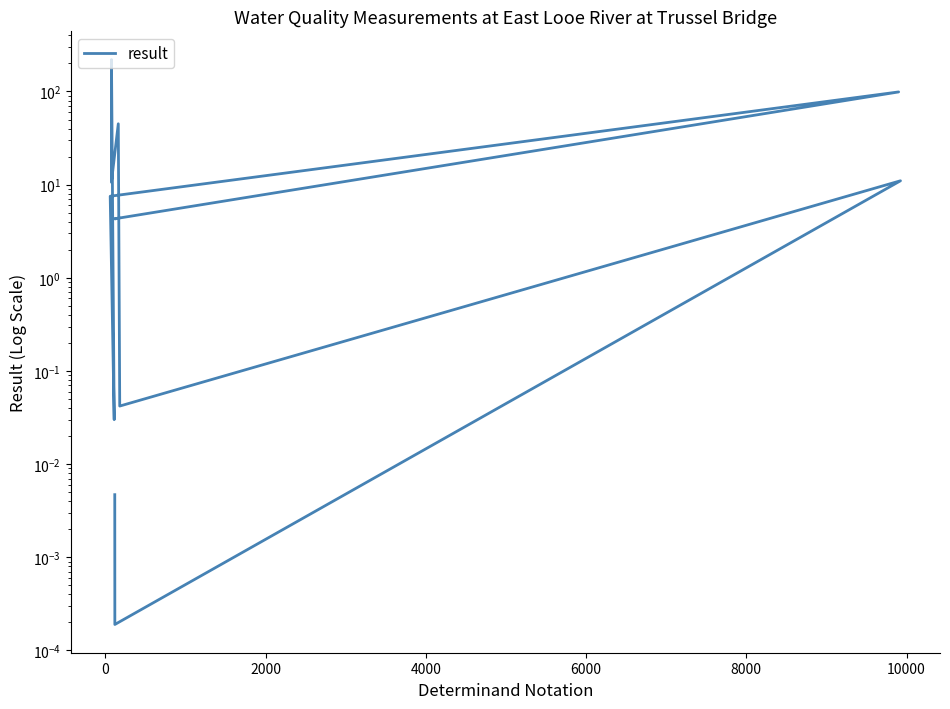

How many interior local valleys (lower than both neighbors) does the data have?

4